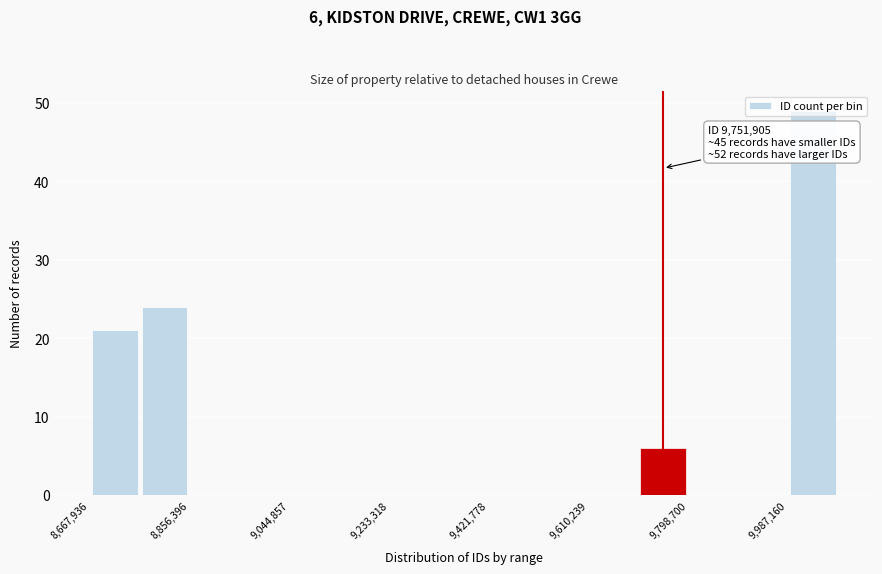

Over which range of the x-axis is the bar tallest?

9980000 to 10080000